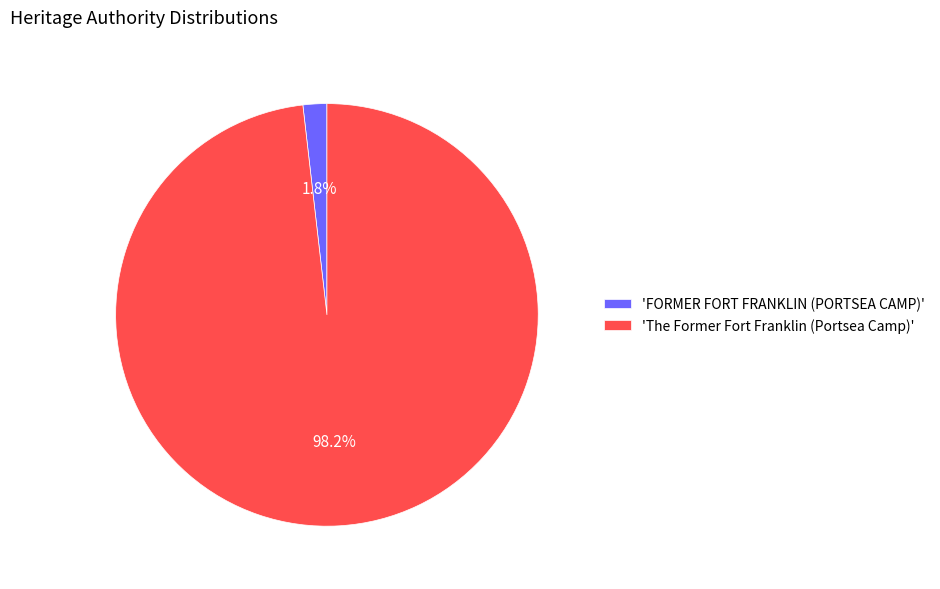

Rank the categories by value from highest to lowest.

'The Former Fort Franklin (Portsea Camp)', 'FORMER FORT FRANKLIN (PORTSEA CAMP)'